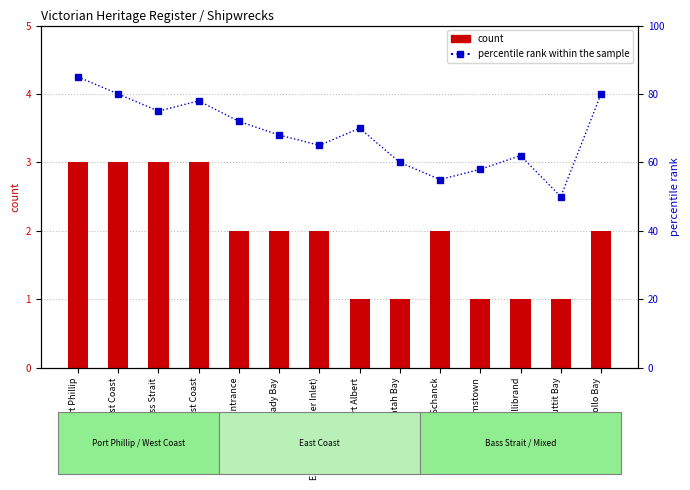

What is the difference between the maximum and minimum values in the count series?

2